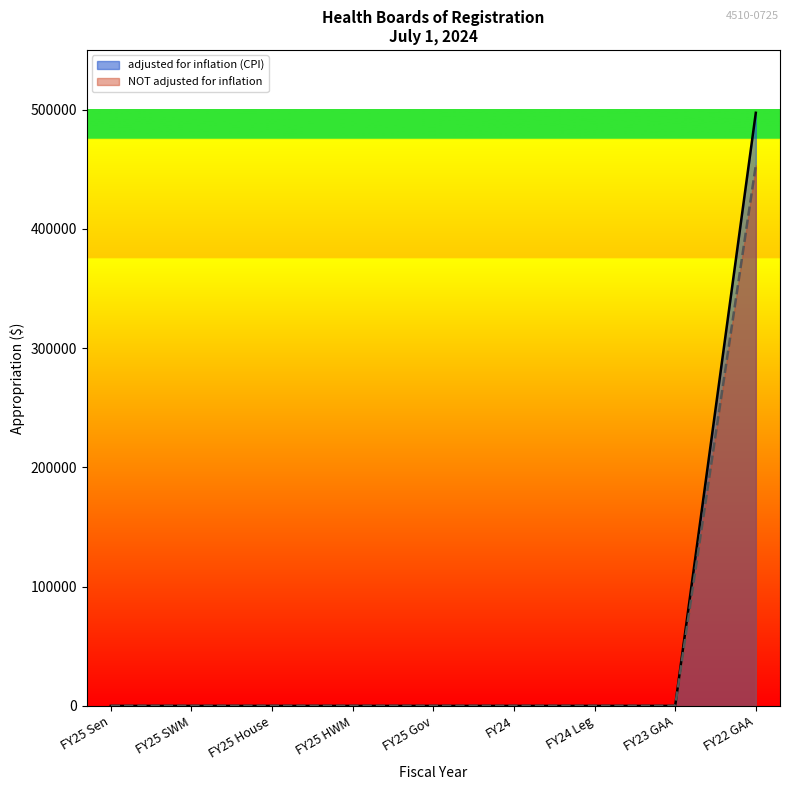

At FY24 Leg, list the series in order from largest to smallest.

adjusted for inflation (CPI), NOT adjusted for inflation